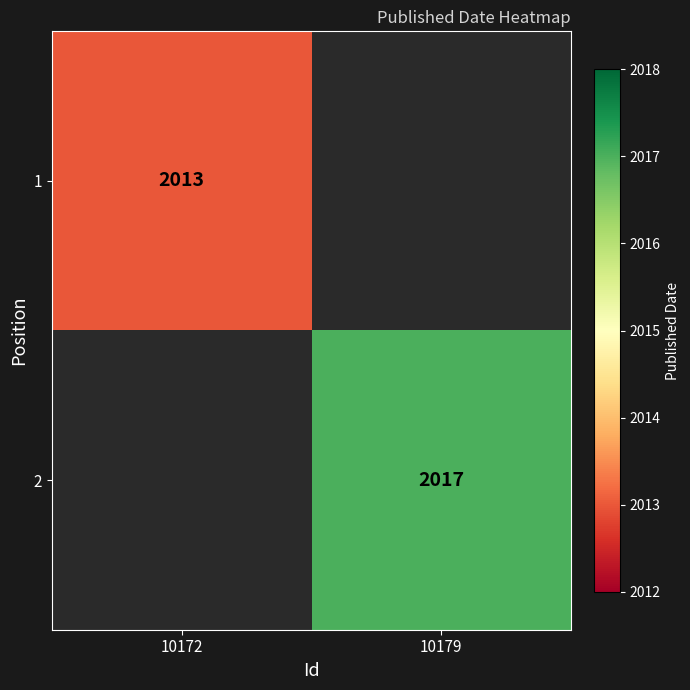

How many categories are shown in the chart?

2